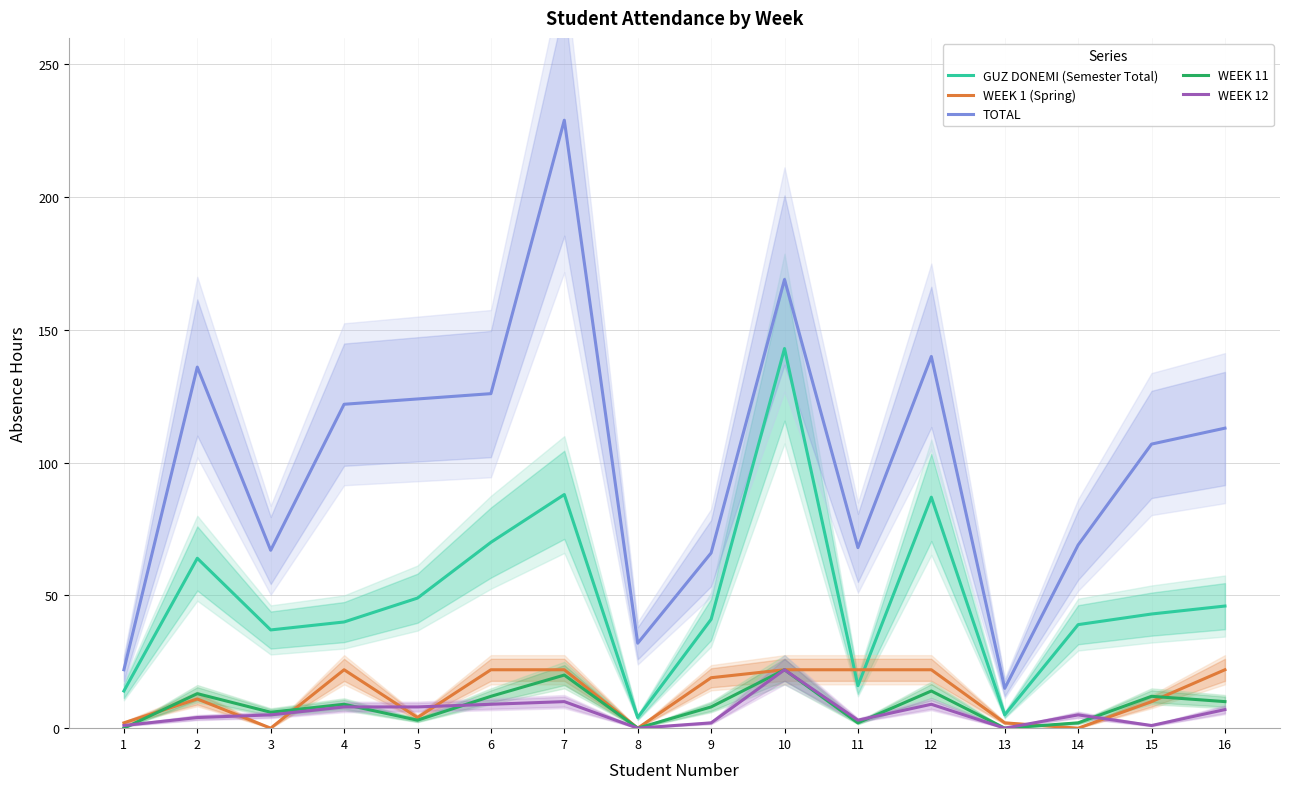

True or false: WEEK 12 and TOTAL cross at least once.

False